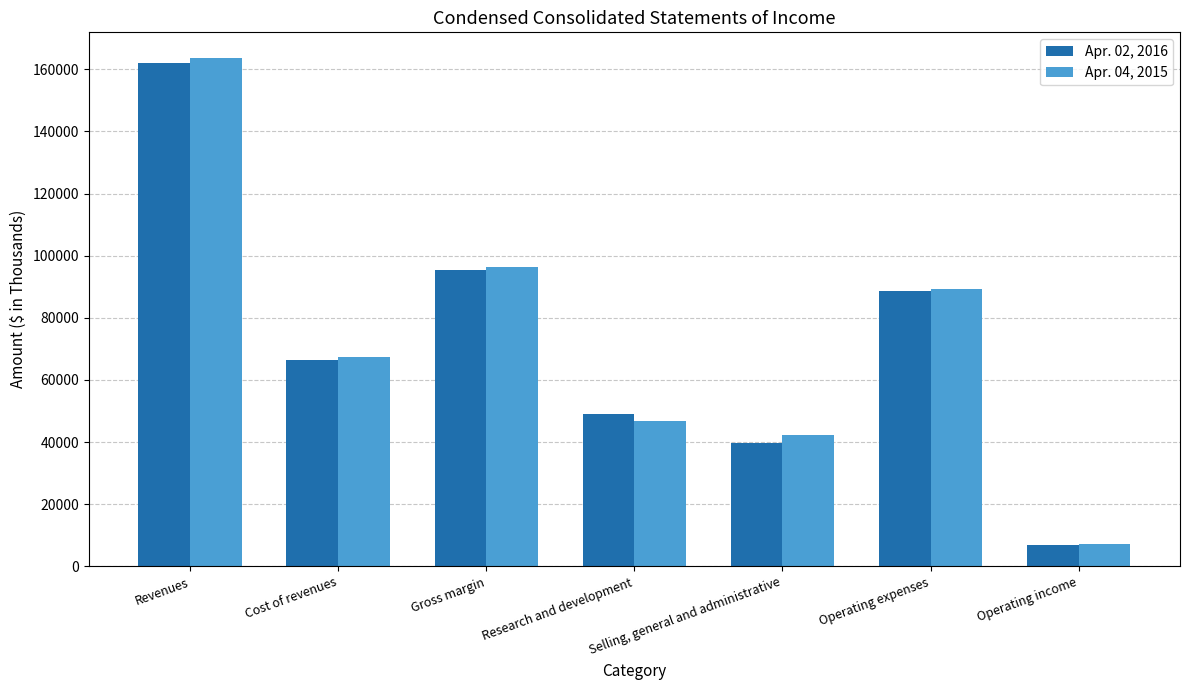

Reading left to right, what are all the values shown in this chart?

Apr. 02, 2016: 162025	66494	95531	49046	39637	88683	6848
Apr. 04, 2015: 163705	67336	96369	46857	42300	89157	7212